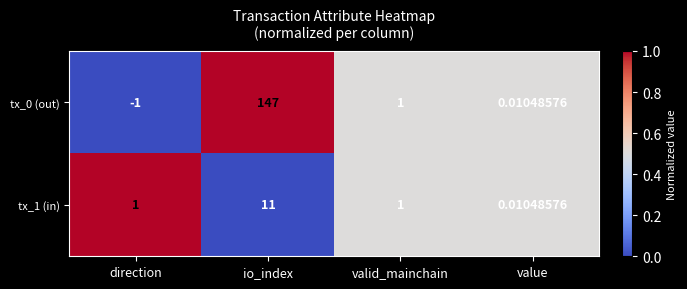

Where is tx_0 (out) nearest to the value 73?

valid_mainchain